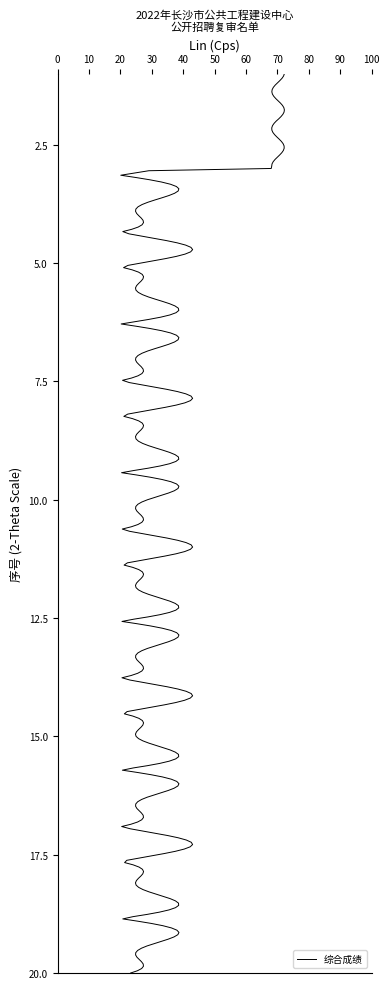

Which has a higher value, 4 or 5?

5